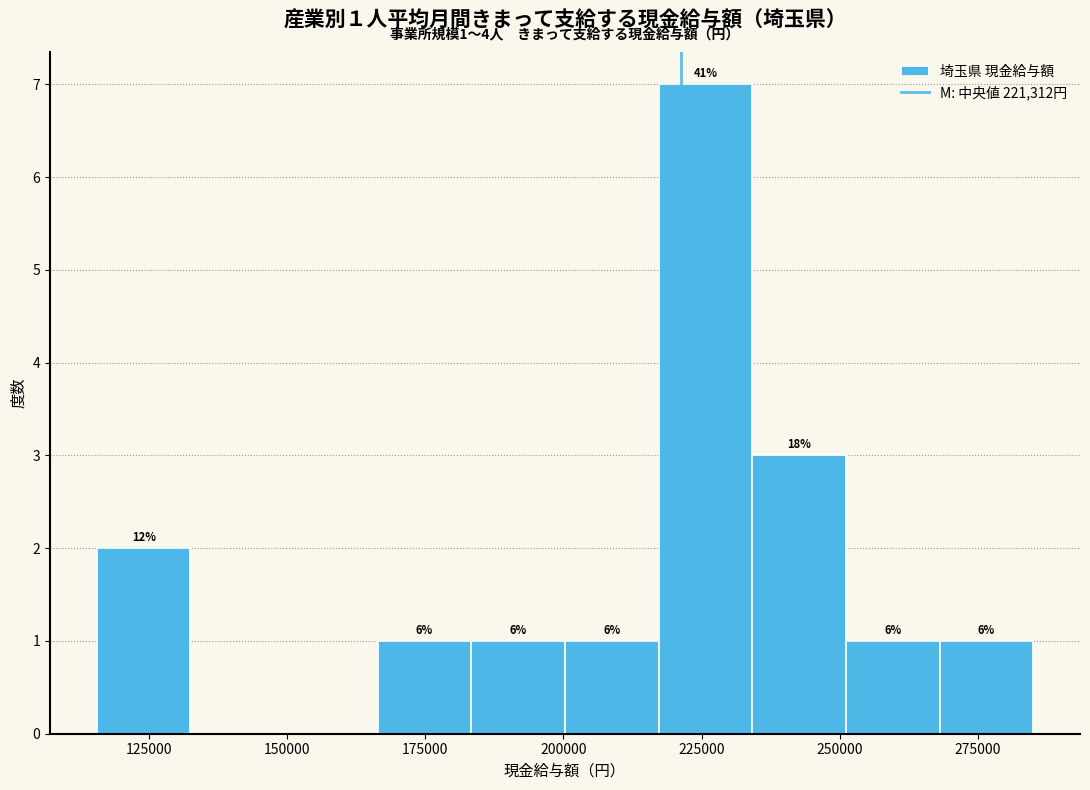

Around what value on the x-axis is the tallest bar? Give the approximate position of its centre, as read against the axis.

225000